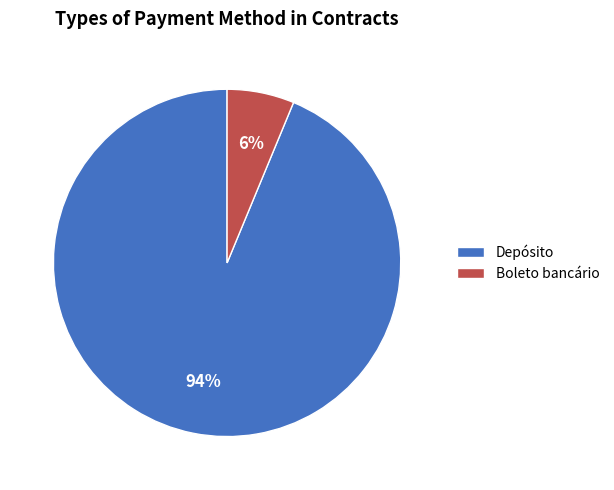

Combined, do Boleto bancário and Depósito account for over 50%?

Yes